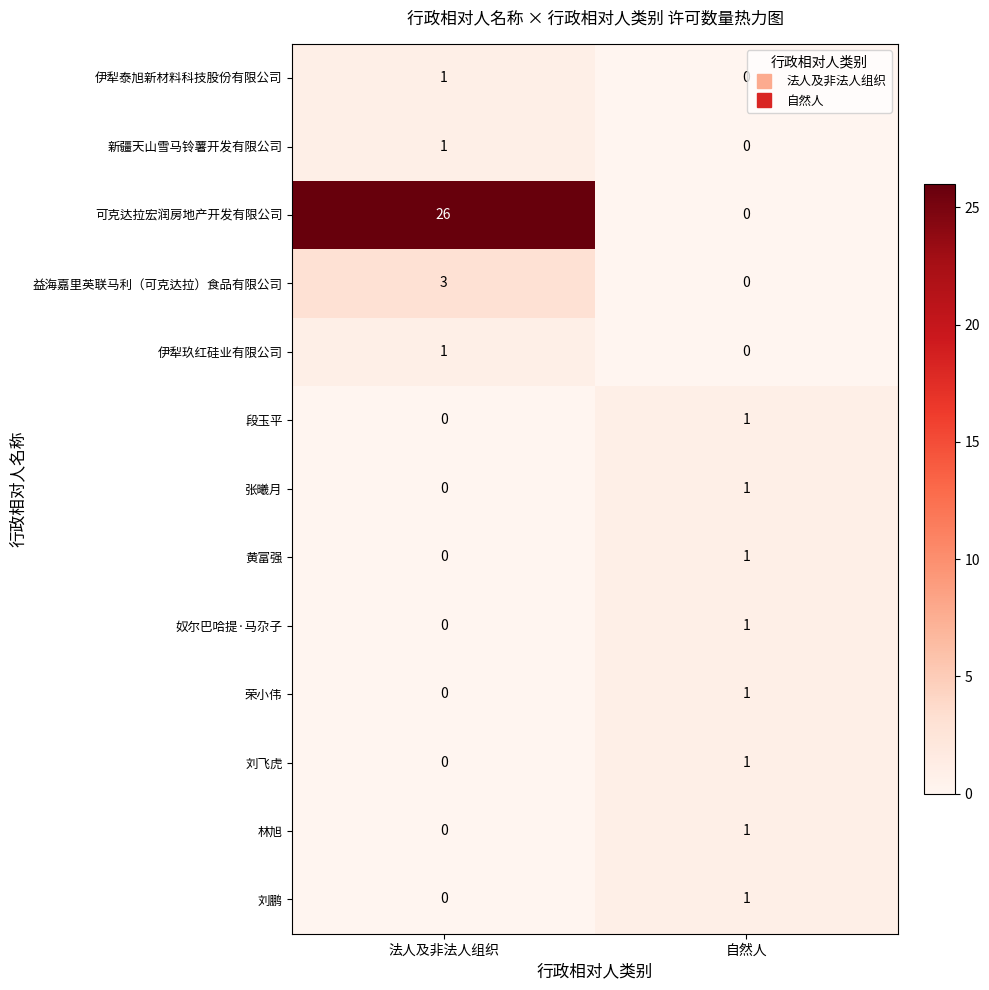

Reading left to right, list all the values displayed in this chart.

伊犁泰旭新材料科技股份有限公司: 法人及非法人组织=1	自然人=0
新疆天山雪马铃薯开发有限公司: 法人及非法人组织=1	自然人=0
可克达拉宏润房地产开发有限公司: 法人及非法人组织=26	自然人=0
益海嘉里英联马利（可克达拉）食品有限公司: 法人及非法人组织=3	自然人=0
伊犁玖红硅业有限公司: 法人及非法人组织=1	自然人=0
段玉平: 法人及非法人组织=0	自然人=1
张曦月: 法人及非法人组织=0	自然人=1
黄富强: 法人及非法人组织=0	自然人=1
奴尔巴哈提·马尕子: 法人及非法人组织=0	自然人=1
荣小伟: 法人及非法人组织=0	自然人=1
刘飞虎: 法人及非法人组织=0	自然人=1
林旭: 法人及非法人组织=0	自然人=1
刘鹏: 法人及非法人组织=0	自然人=1